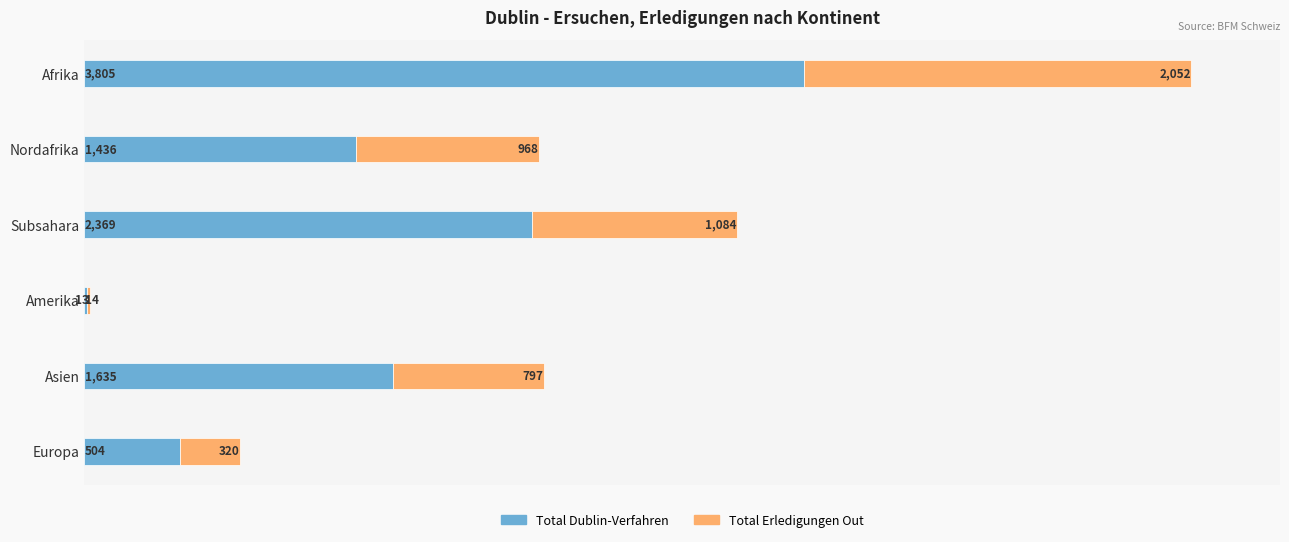

At which category is the sum across all series the highest?

Afrika